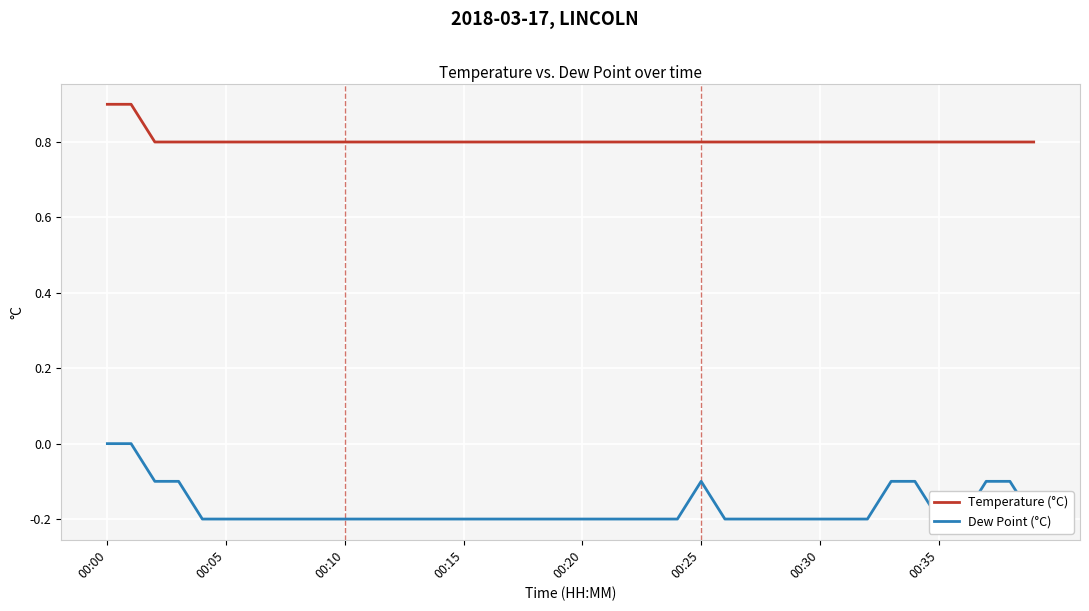

What value does the Dew Point (°C) series have at 32?

-0.2